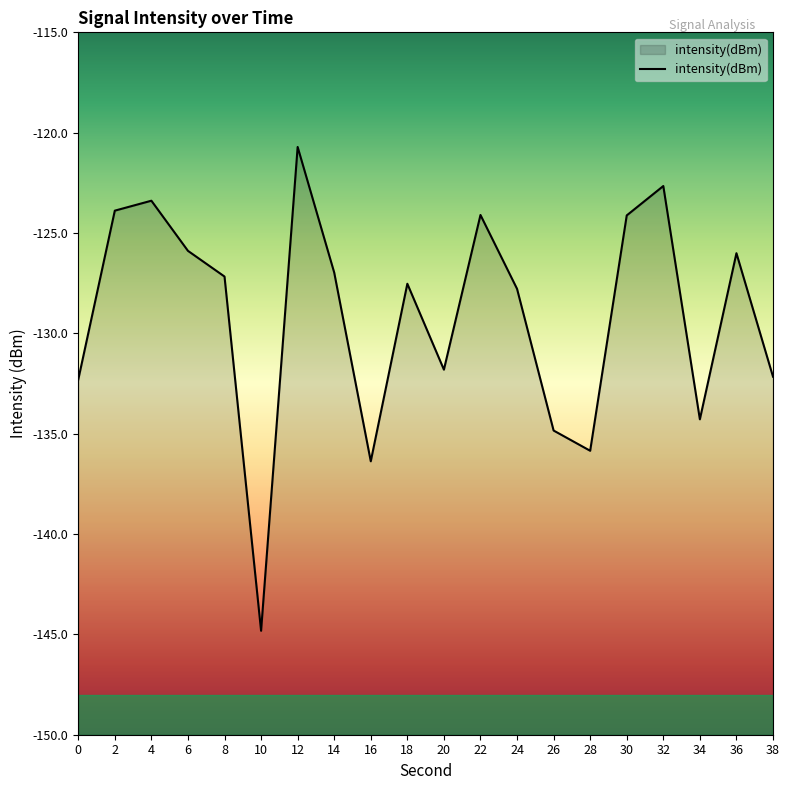

How many lines are shown in the chart?

1